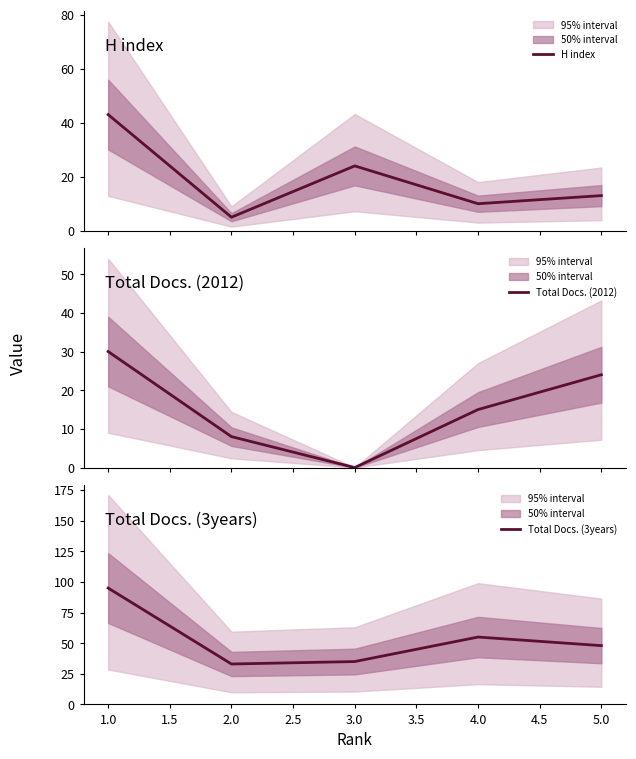

Is this an area chart (filled region under the line)?

No